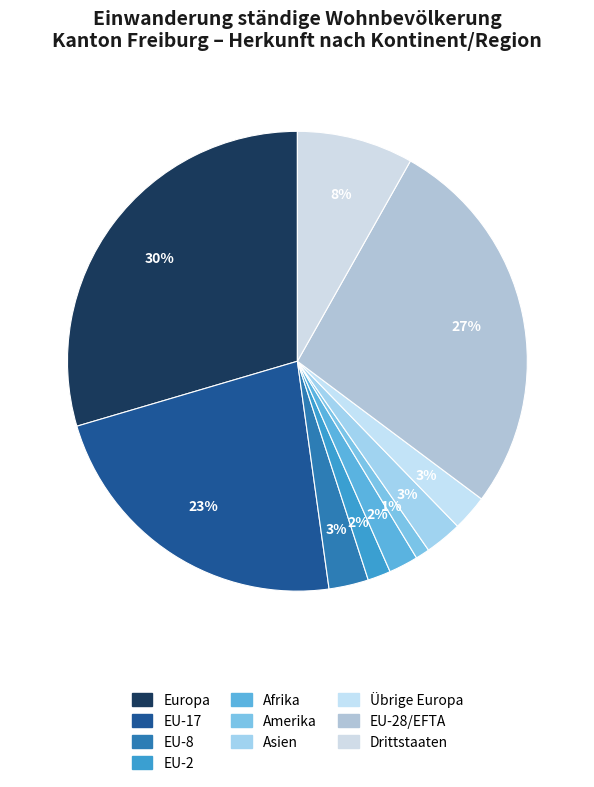

How many segments does this pie chart have?

10